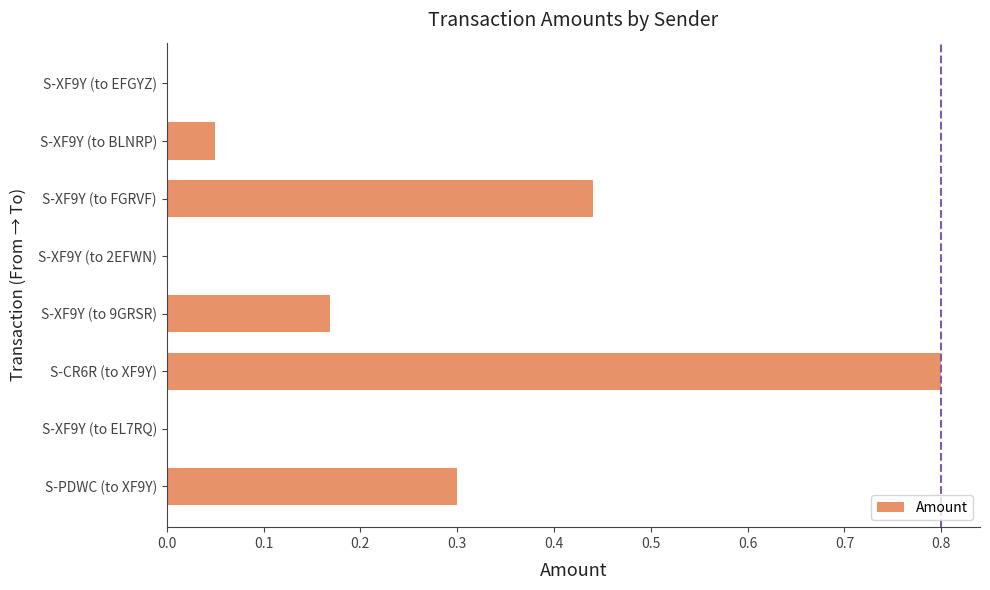

Is it true that the value at S-XF9Y (to EL7RQ) is -0.5?

False